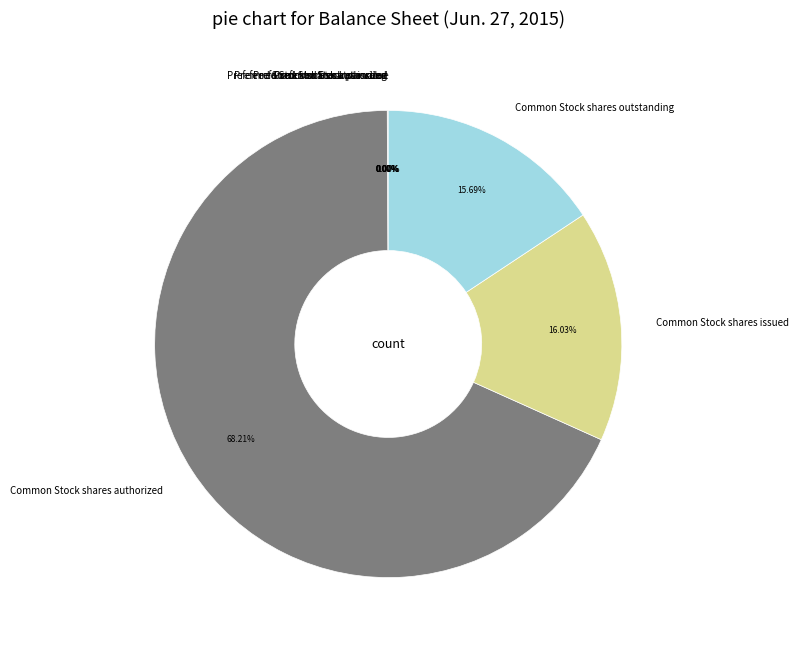

Rank the categories by value from highest to lowest.

Common Stock shares authorized, Common Stock shares issued, Common Stock shares outstanding, Preferred Stock shares authorized, Preferred Stock shares issued, Preferred Stock shares outstanding, Preferred Stock par value, Common Stock par value